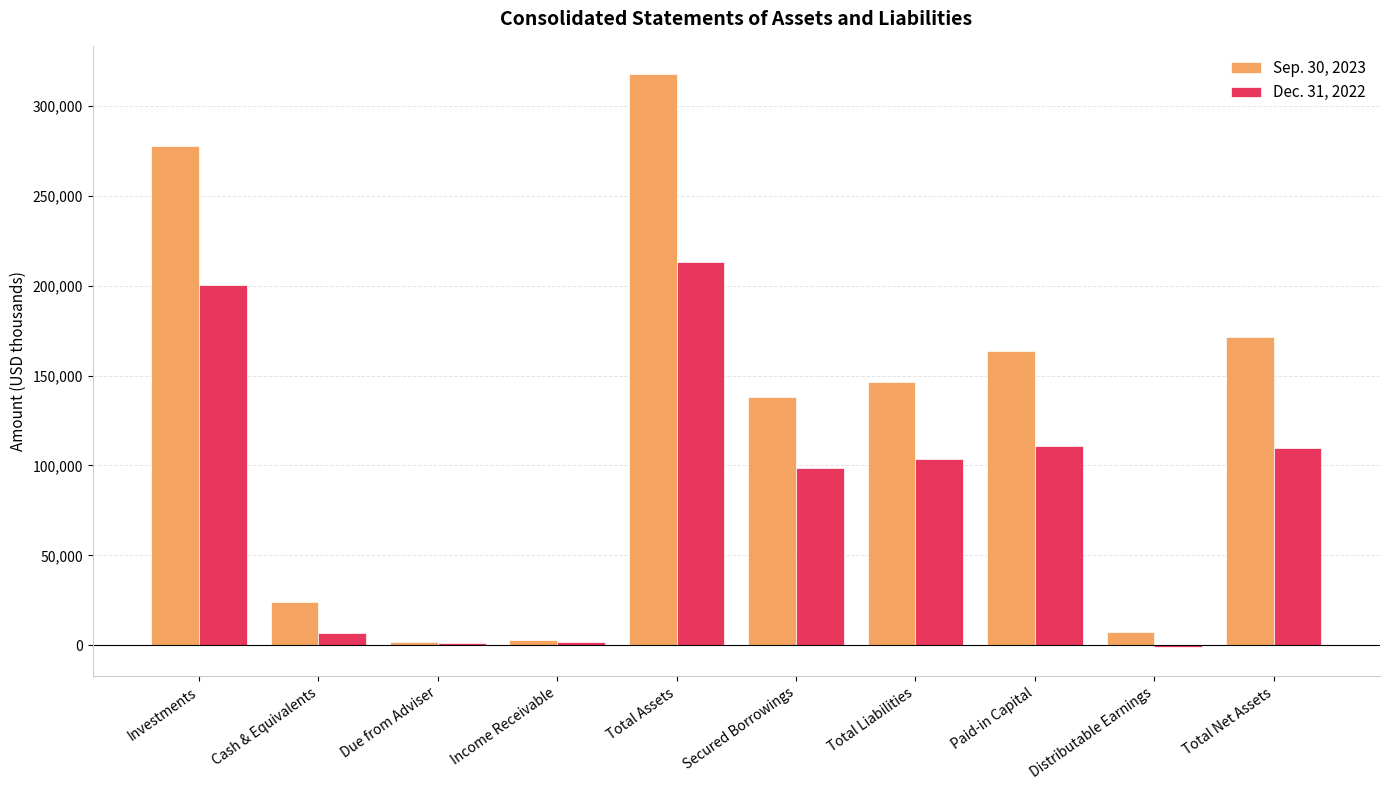

What is the spread (max minus min) of values at Paid-in Capital?

52939